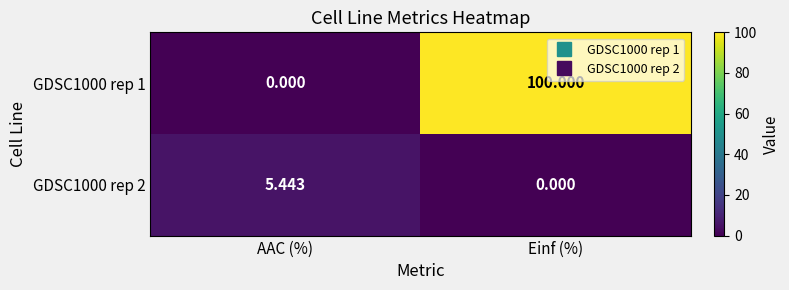

At which category is the sum across all series the highest?

Einf (%)